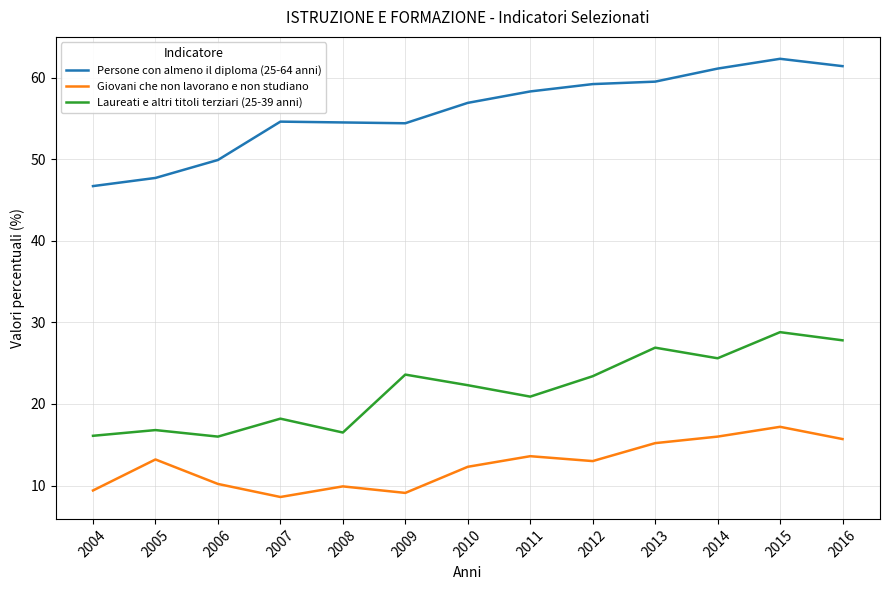

What is the minimum value shown in the chart?

8.6